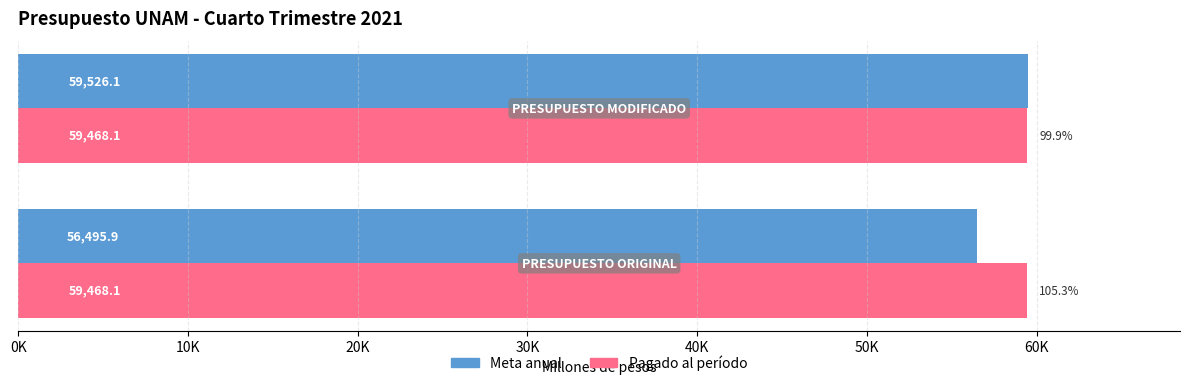

What are all the series names shown in the legend?

Meta anual, Pagado al período